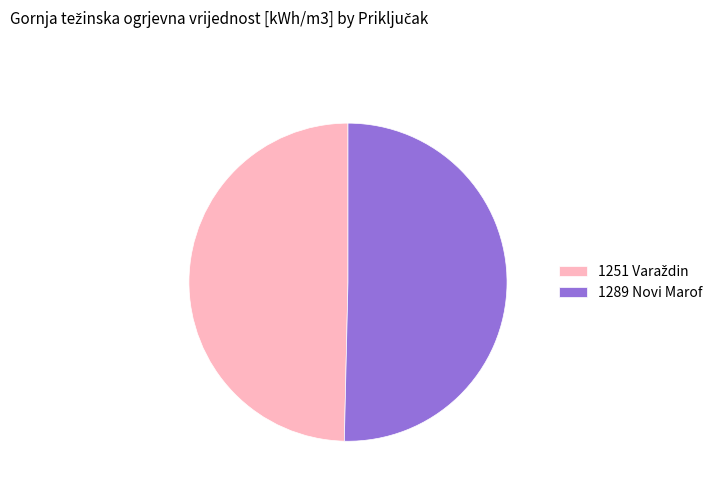

Does any single category account for the majority?

Yes